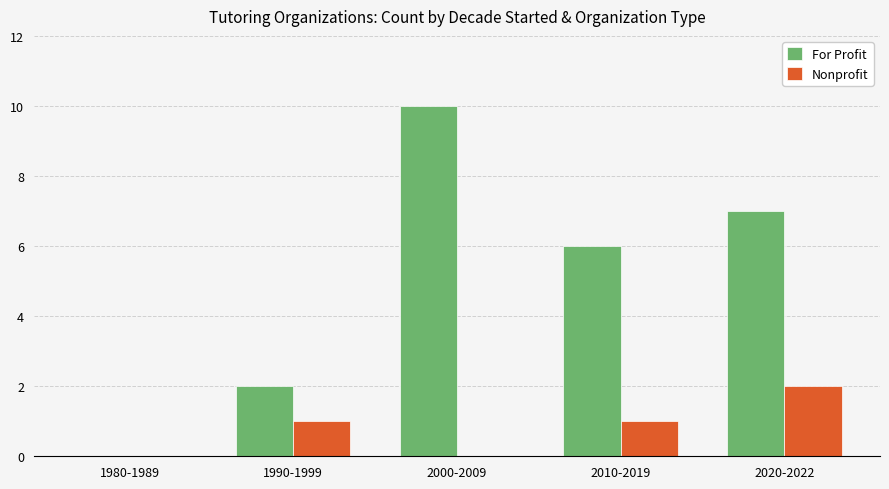

At which label does For Profit reach its peak?

2000-2009